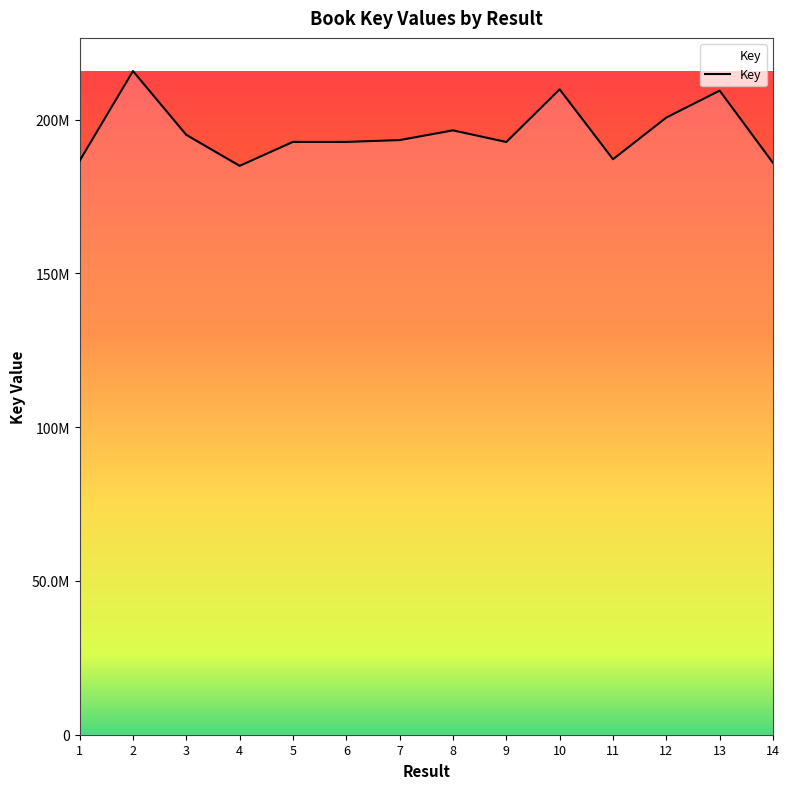

Does the chart display data point markers on the line(s)?

No